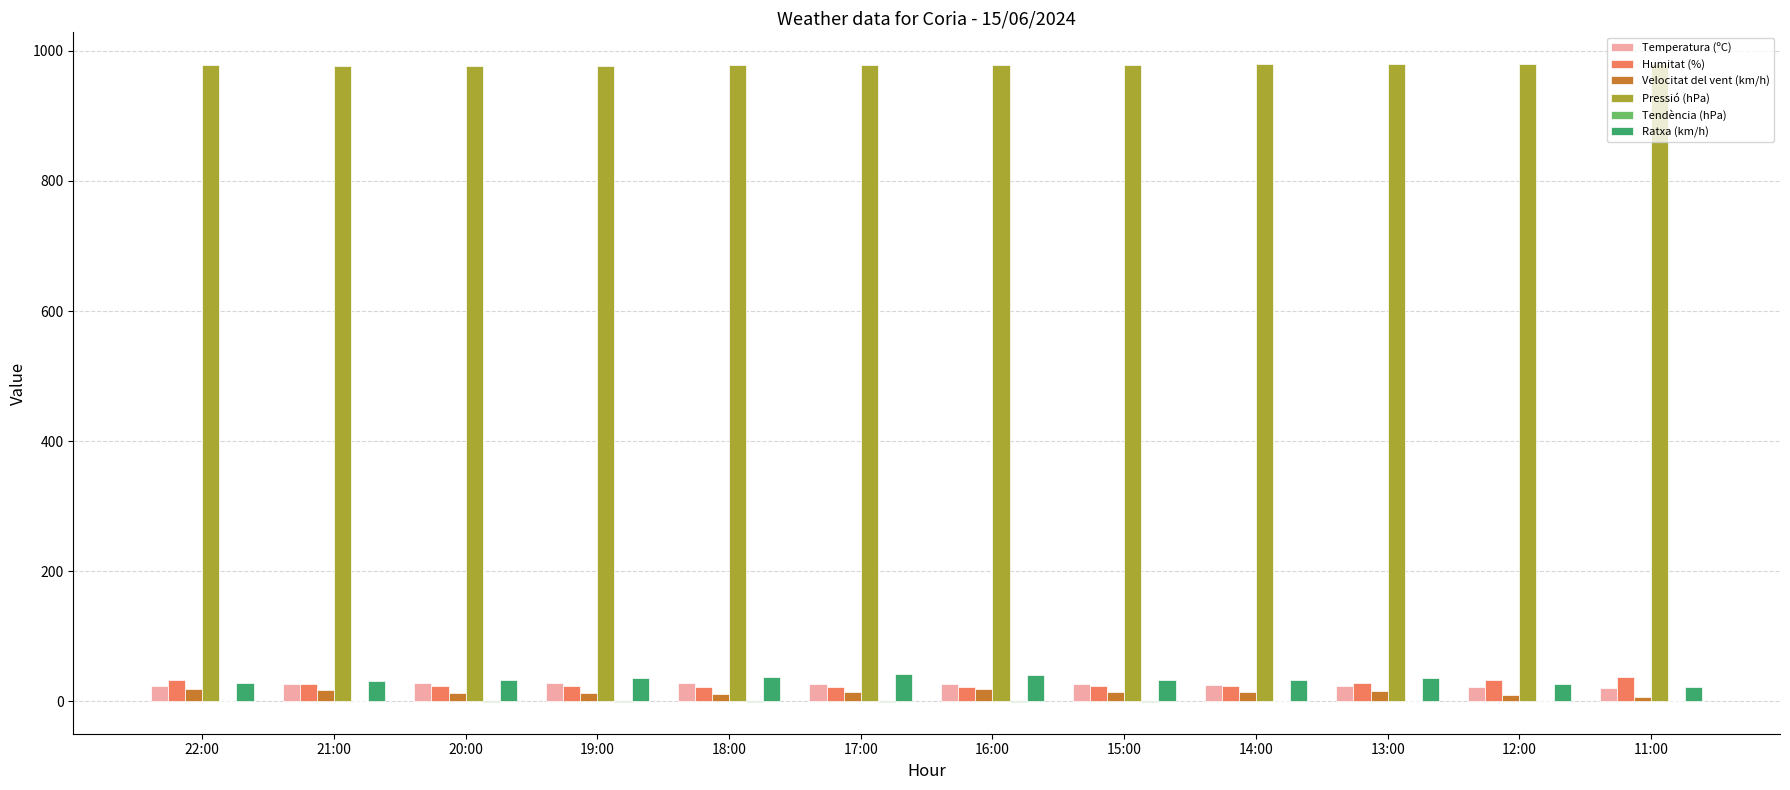

How many groups of bars are there?

12